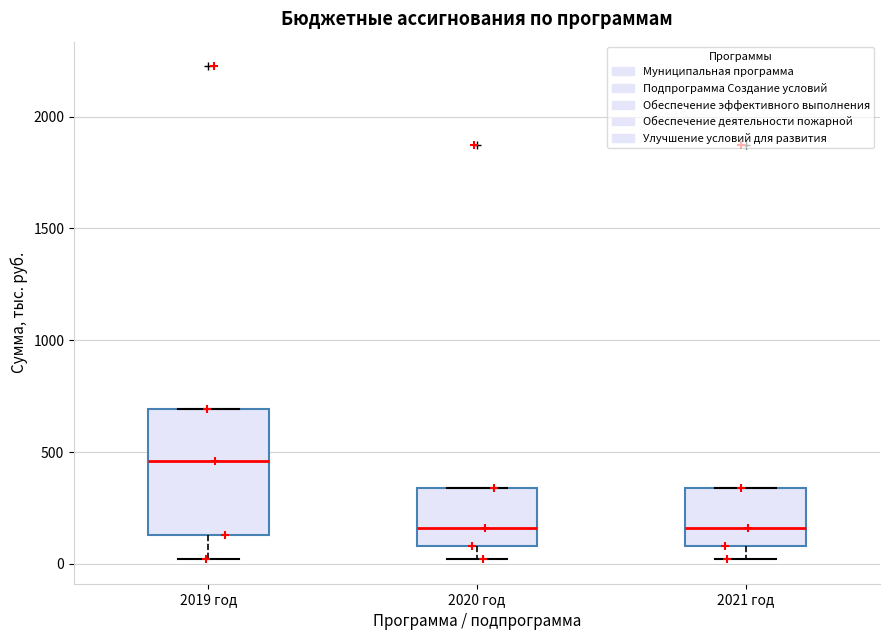

Reading left to right, read every box against the y-axis: the position of its median line, the range the box covers, and the ends of its whiskers. The values are not printed on the chart, so give them approximately, as read against the axis.

2019 год: median 450, box 150 to 700, whiskers 0 to 700
2020 год: median 150, box 100 to 350, whiskers 0 to 350
2021 год: median 150, box 100 to 350, whiskers 0 to 350